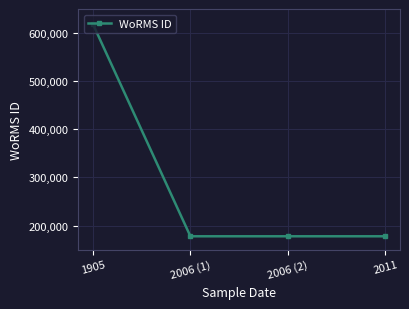

What is the minimum value shown in the chart?

177595